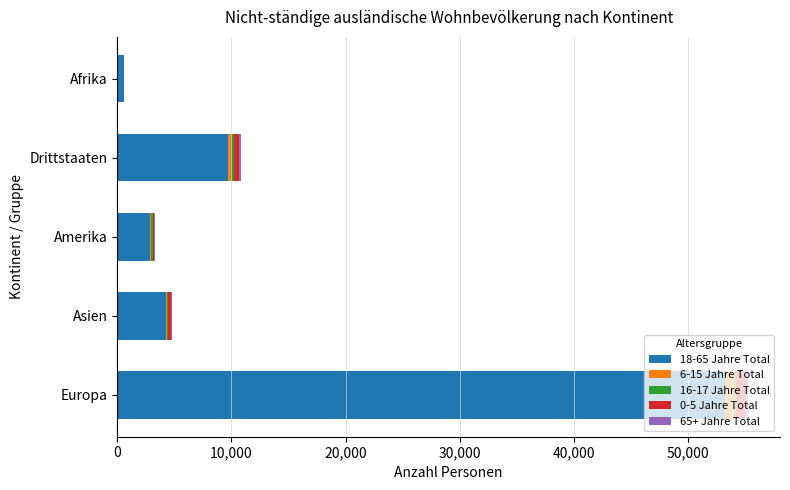

True or false: 18-65 Jahre Total has a value of 6391 at Drittstaaten.

False